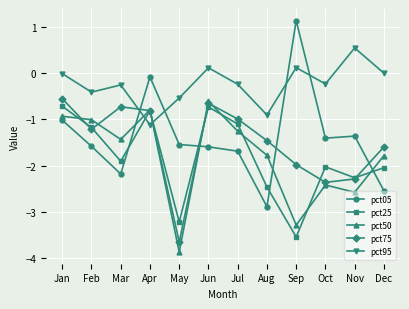

How many values in pct05 are above zero?

1